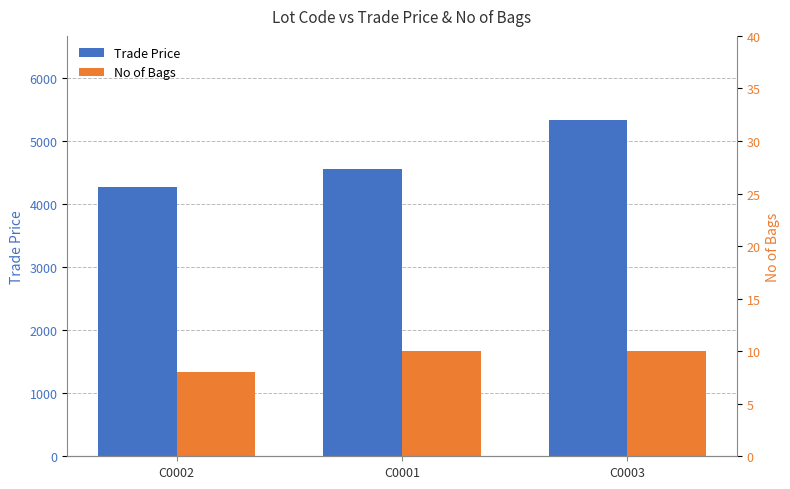

What is the difference between the Trade Price values at C0001 and C0002?

281.9